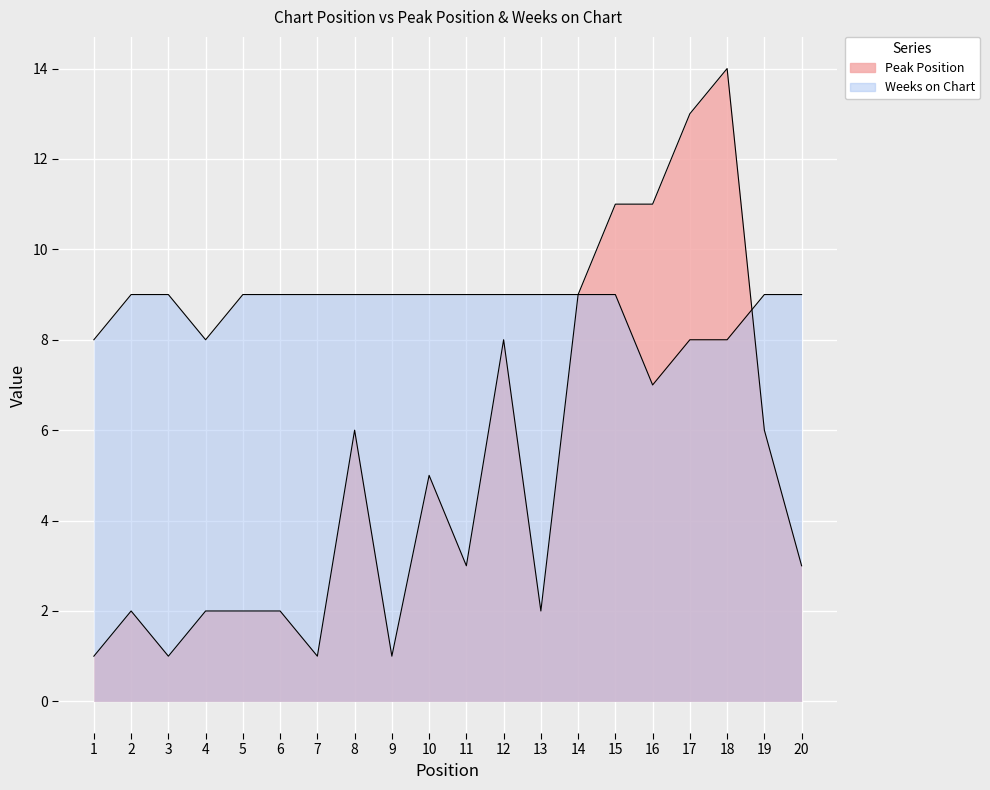

At which category is the sum across all series the highest?

18